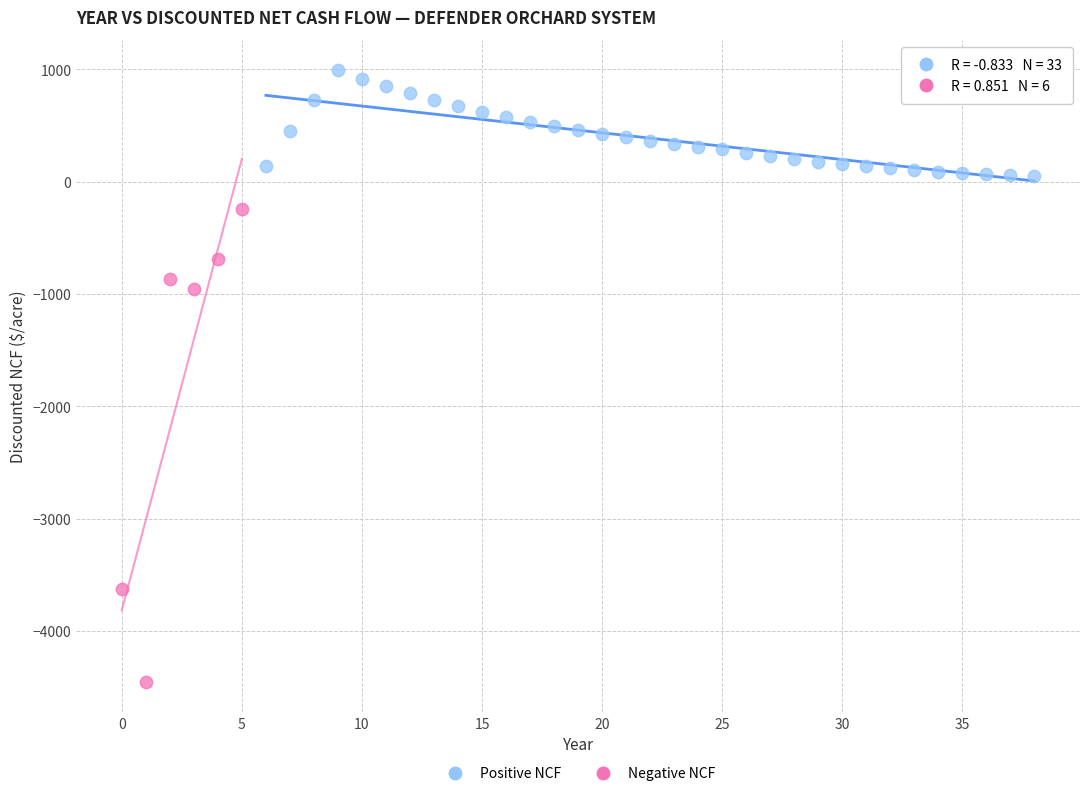

Which series has the widest spread of Y values?

Negative NCF